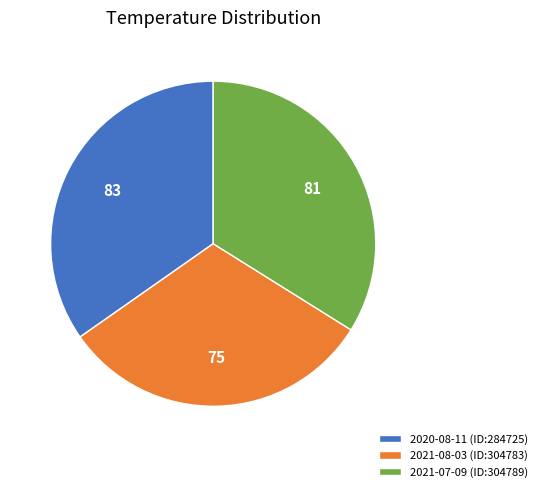

Count the number of slices in the pie.

3